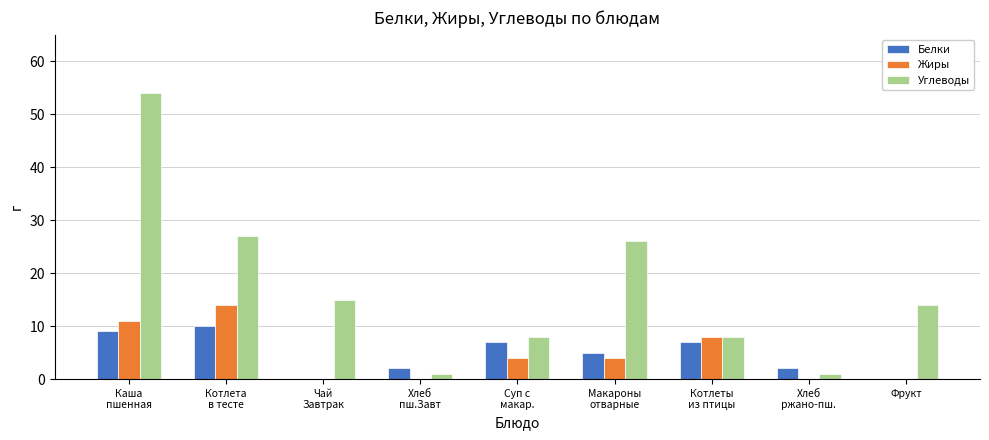

Where does the Жиры series first go above 4?

Каша
пшенная